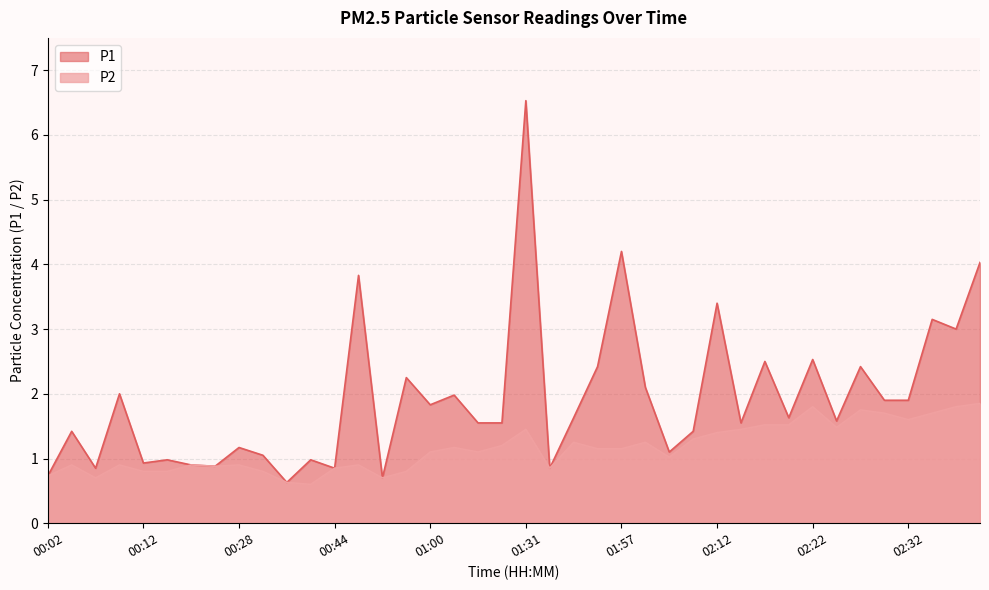

In P1, how many points are higher than both neighbors (excluding endpoints)?

15